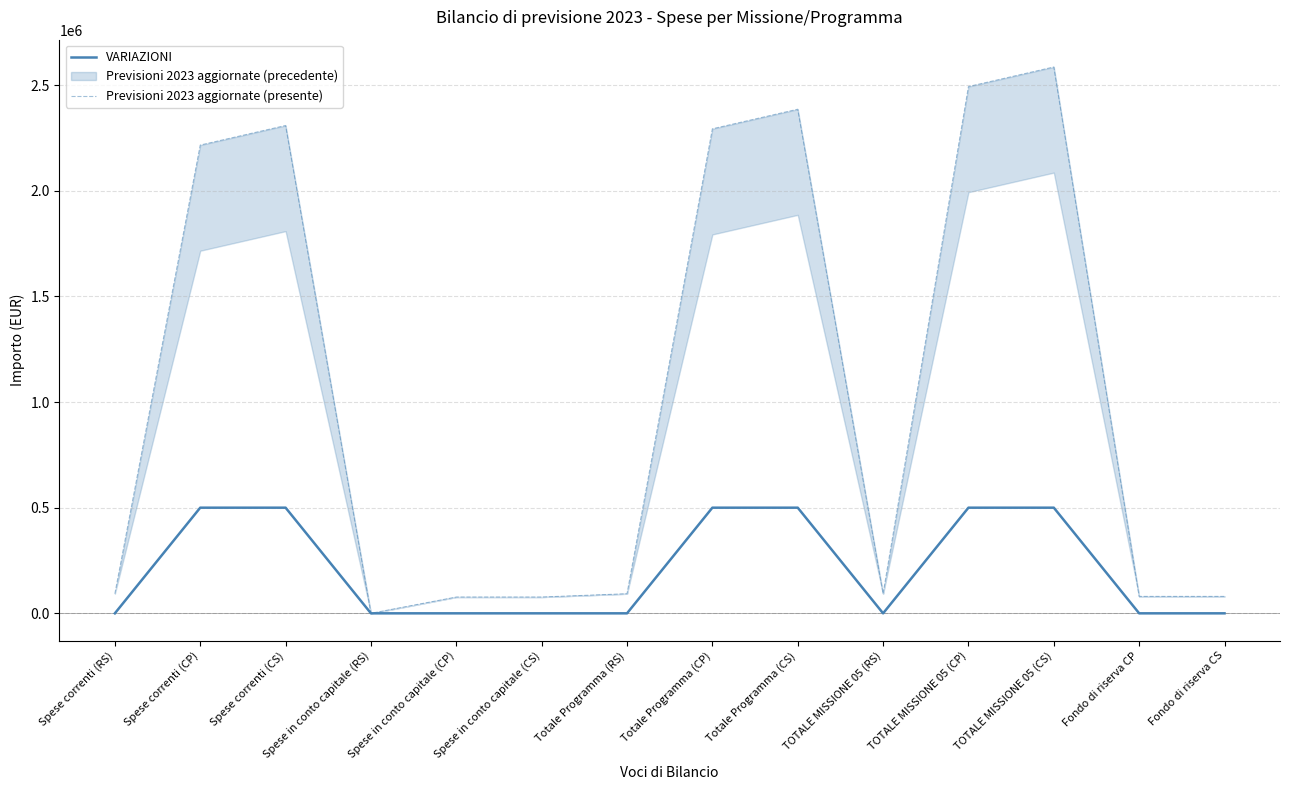

Which series has the largest range (max minus min)?

Previsioni 2023 aggiornate (presente)